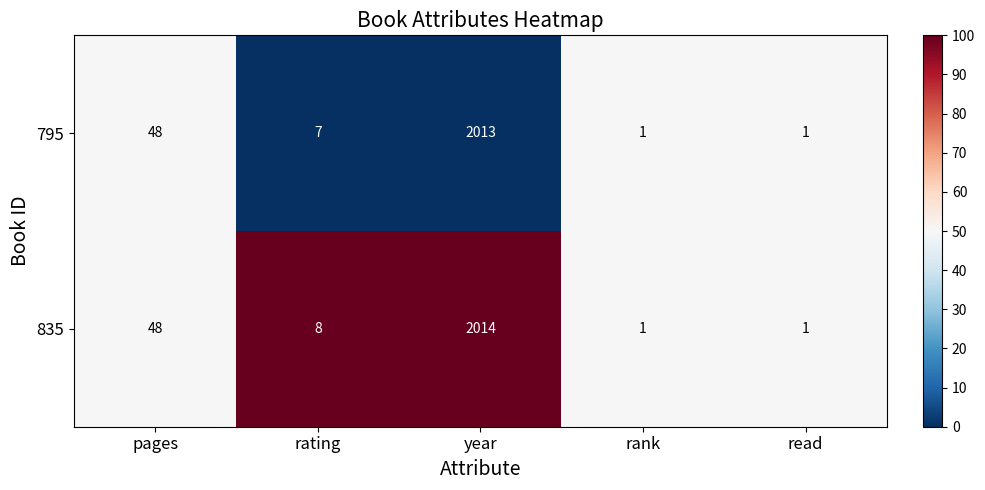

Which series has the largest total across all categories?

835